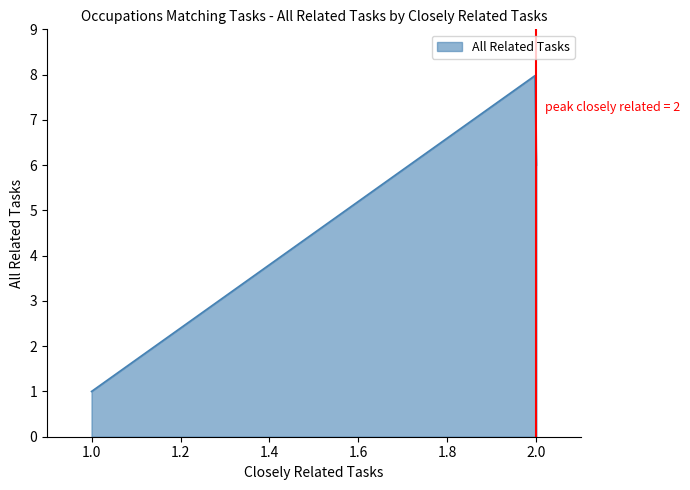

What is the smallest value displayed?

1.0